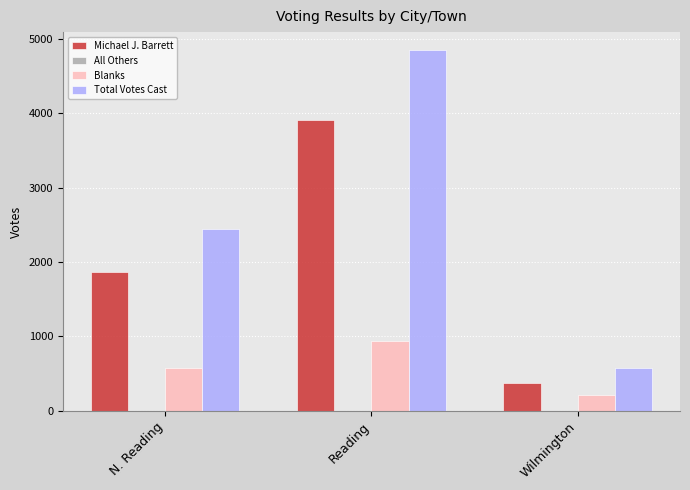

List the series in order of their overall mean, highest first.

Total Votes Cast, Michael J. Barrett, Blanks